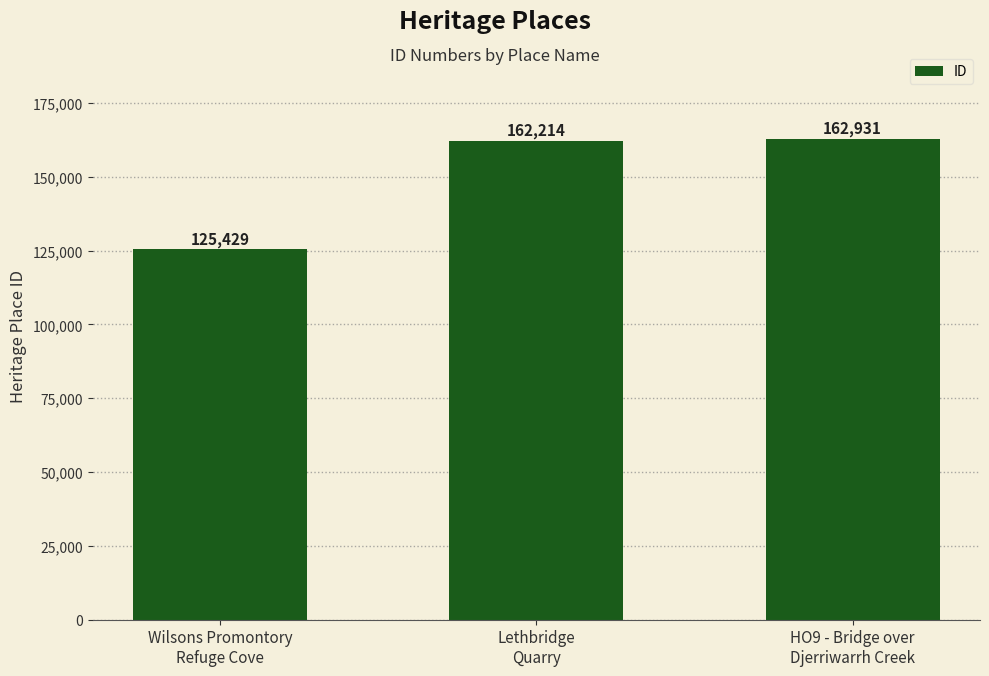

Reading right to left, list all the values displayed in this chart.

HO9 - Bridge over
Djerriwarrh Creek=162931	Lethbridge
Quarry=162214	Wilsons Promontory
Refuge Cove=125429